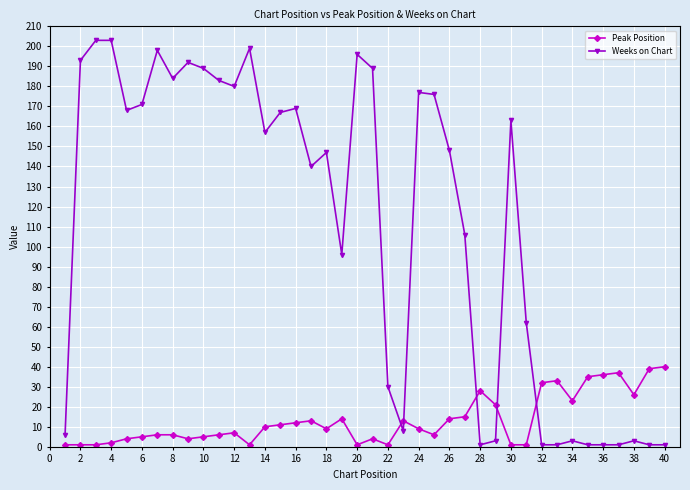

True or false: Peak Position has more than 2 points higher than both neighbors.

True